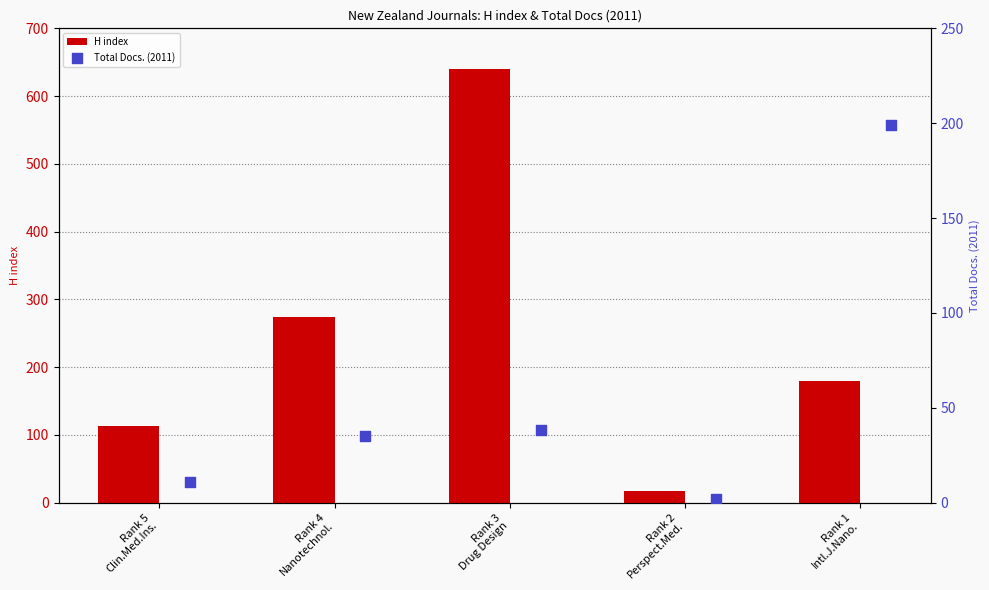

Which series reaches the minimum Y coordinate?

Total Docs. (2011)